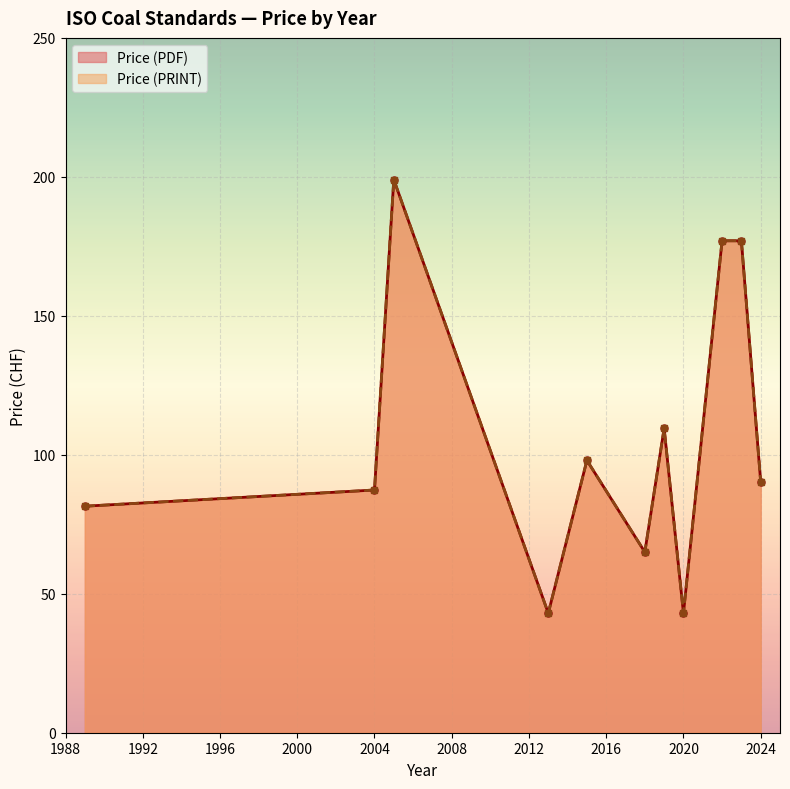

What is the difference between the maximum and second lowest values in the Price (PDF) series?

156